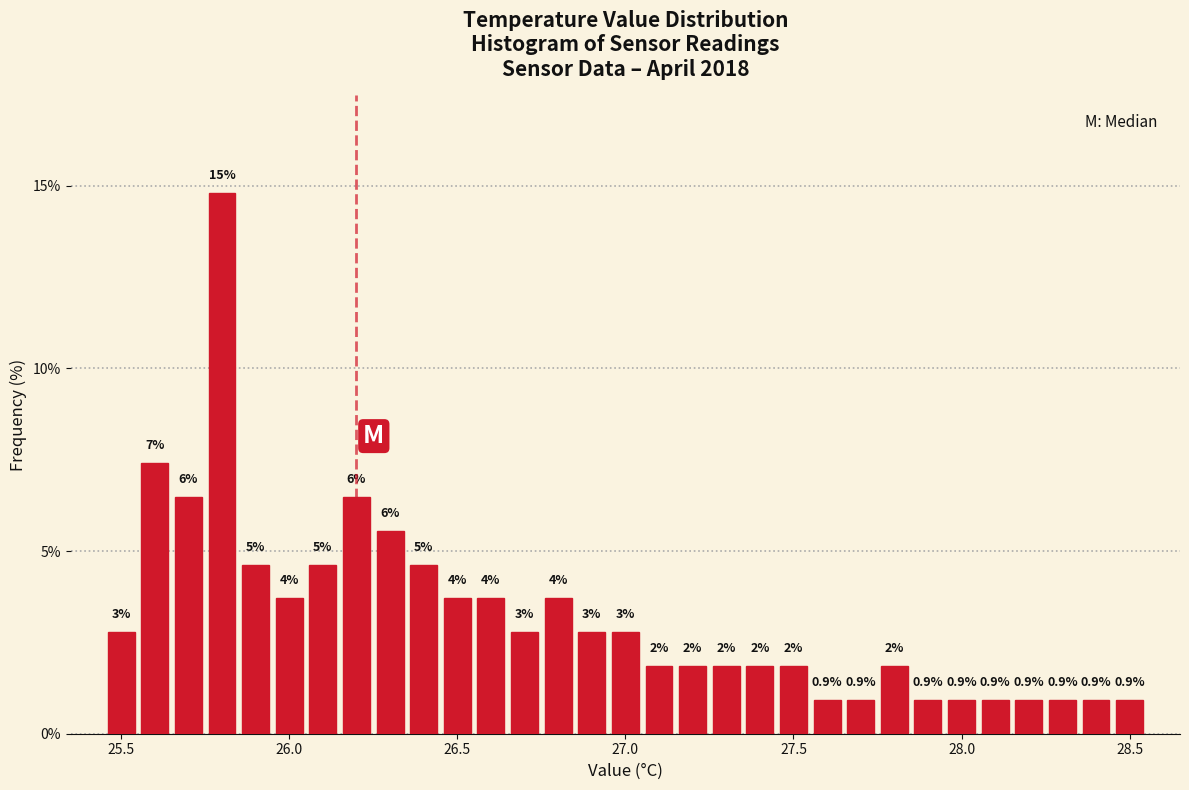

Around what value on the x-axis is the tallest bar? Give the approximate position of its centre, as read against the axis.

25.80